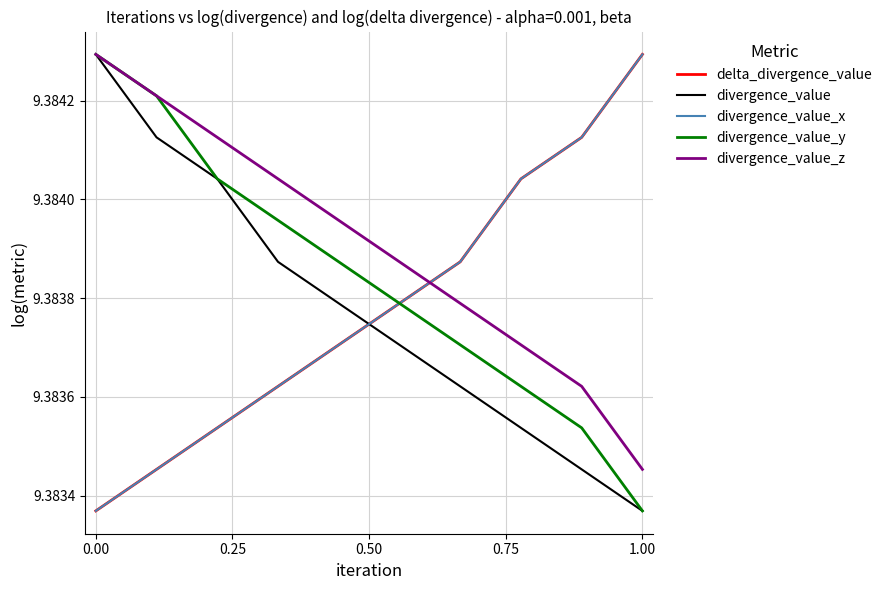

True or false: divergence_value_y and delta_divergence_value intersect in this chart.

False